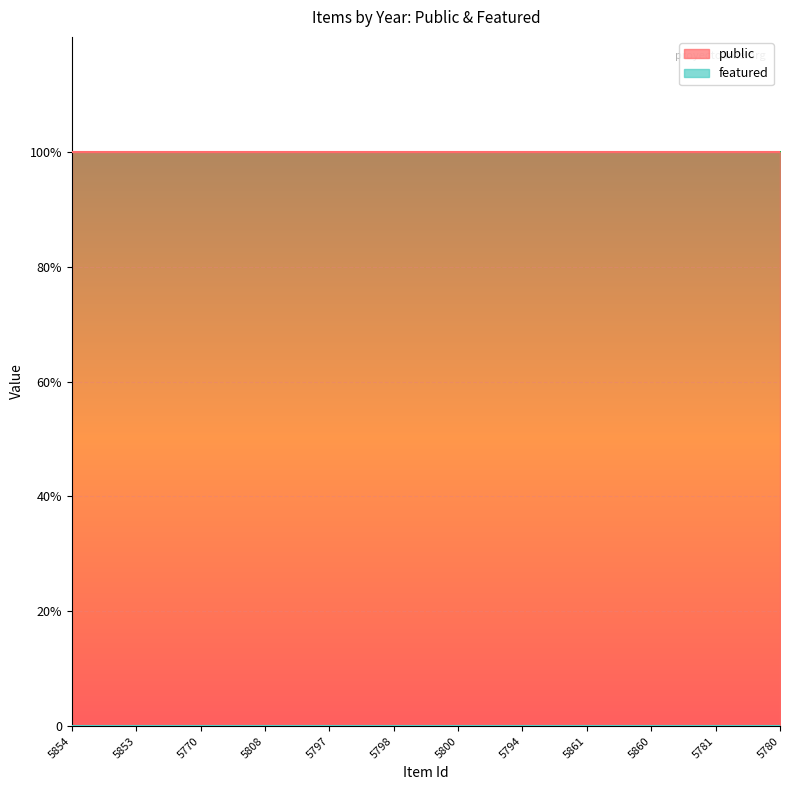

True or false: featured and public cross at least once.

False